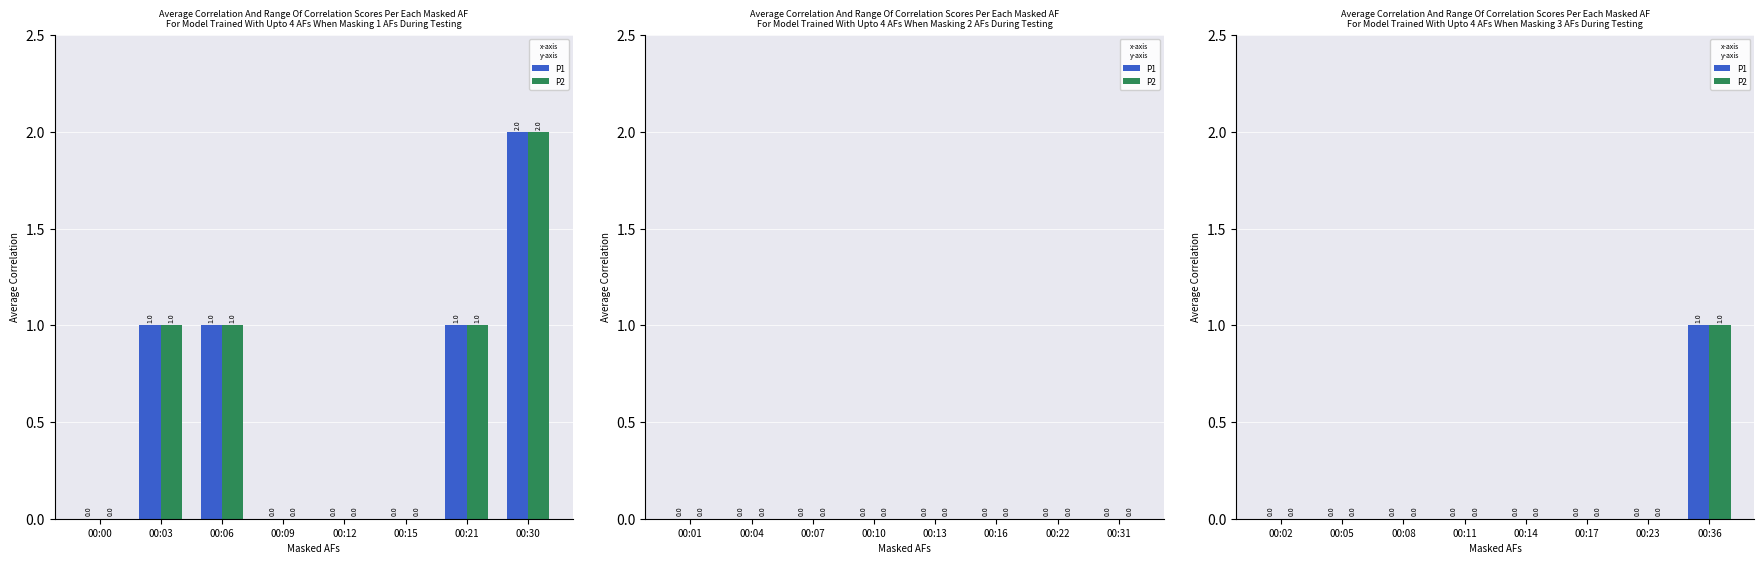

Does the chart contain stacked bars?

No